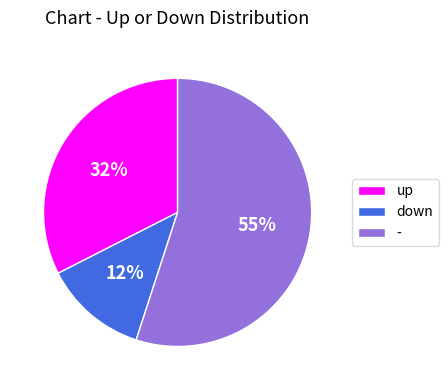

Which has a higher value, - or down?

-